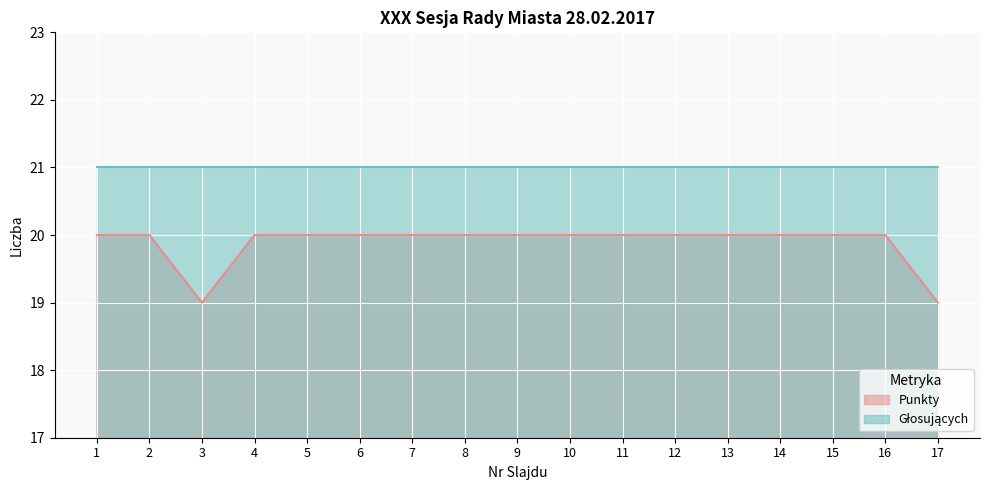

List the labels in order of value, smallest first.

3, 17, 1, 2, 4, 5, 6, 7, 8, 9, 10, 11, 12, 13, 14, 15, 16